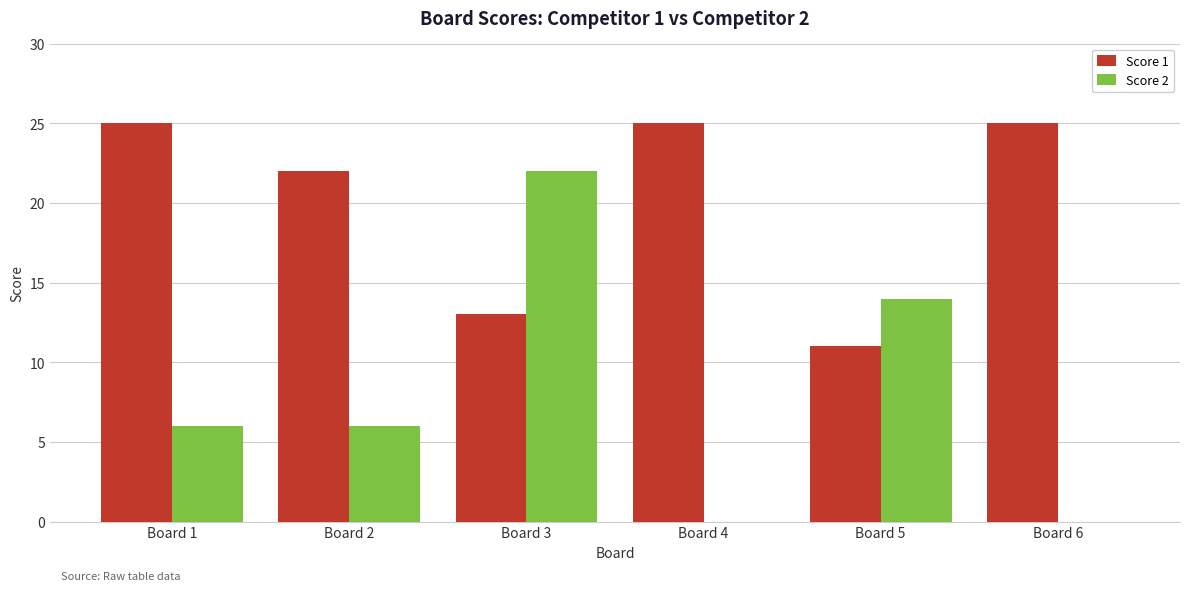

Reading left to right, transcribe all the data shown in this chart.

Score 1: 25	22	13	25	11	25
Score 2: 6	6	22	0	14	0